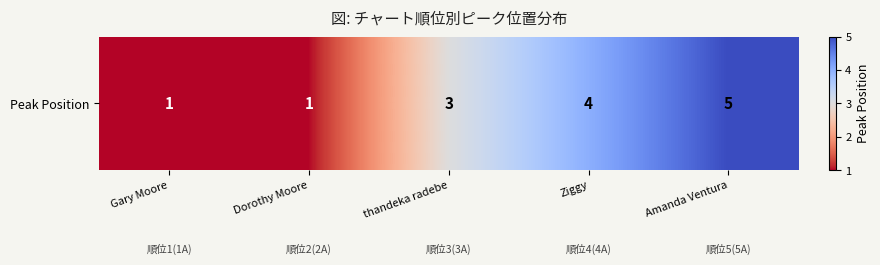

Count the number of data series in this chart.

1